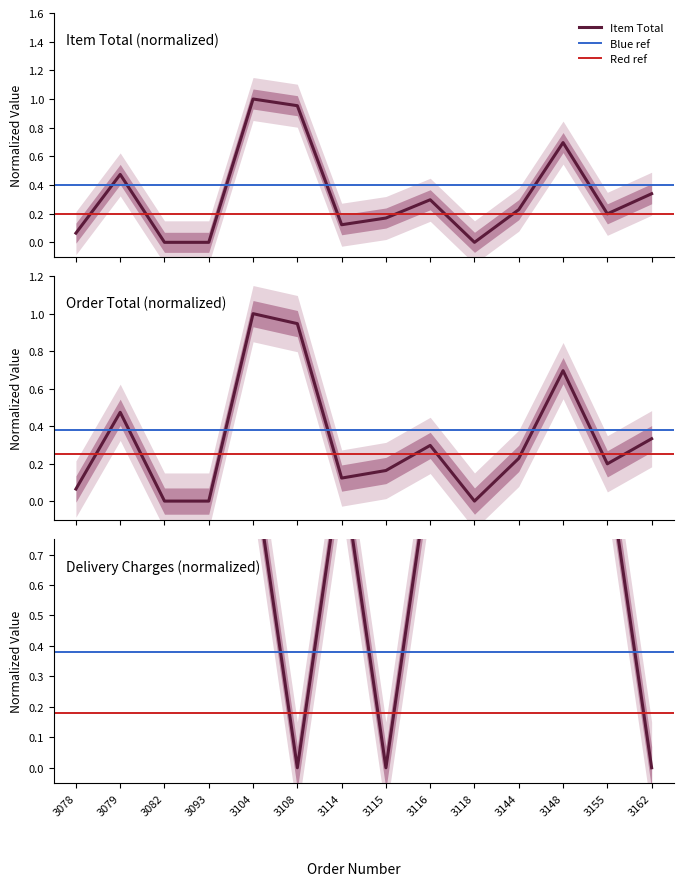

Which has a higher value, 3118 or 3082?

3118